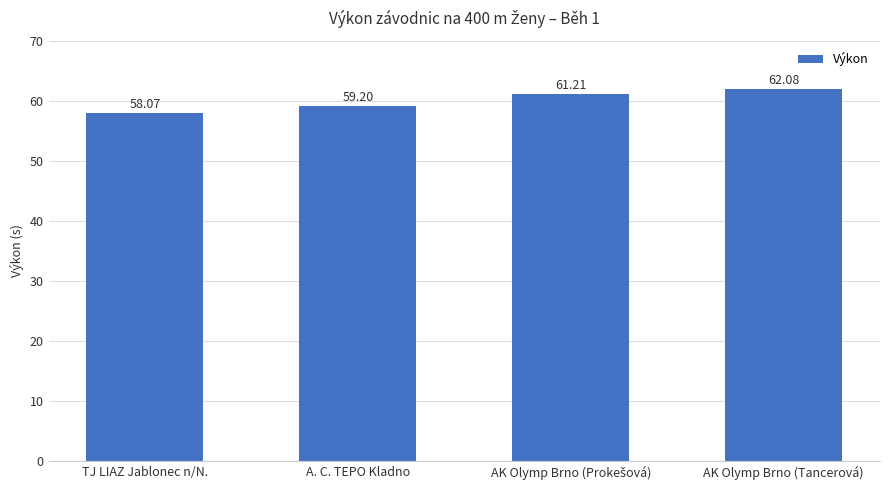

What position from the right is A. C. TEPO Kladno?

3